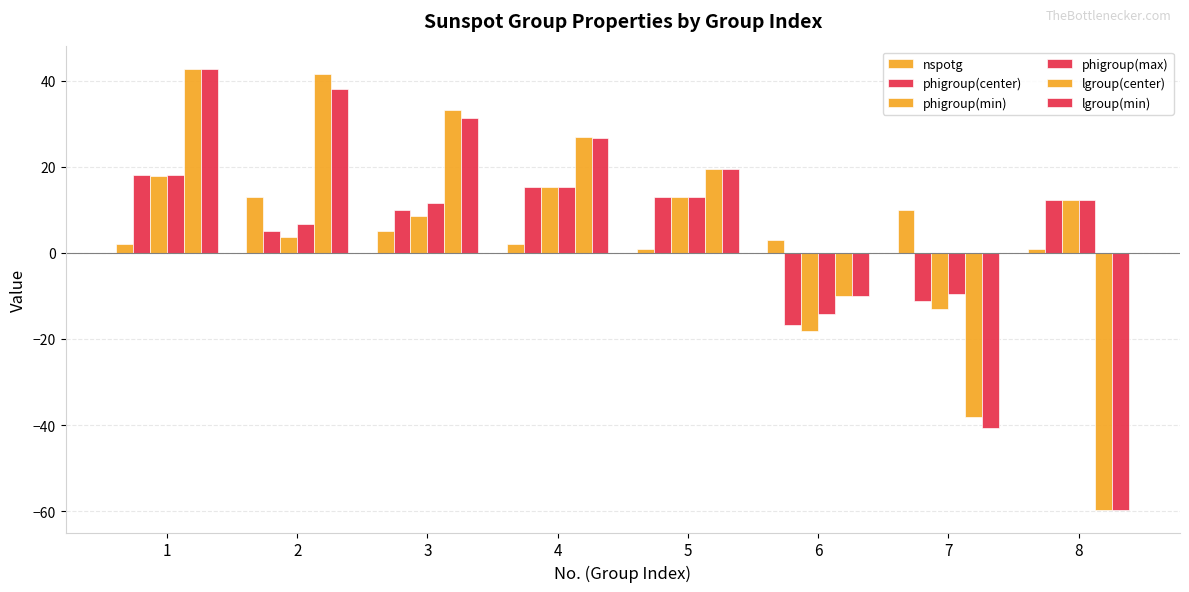

What is the highest value of the lgroup(min) series?

42.8